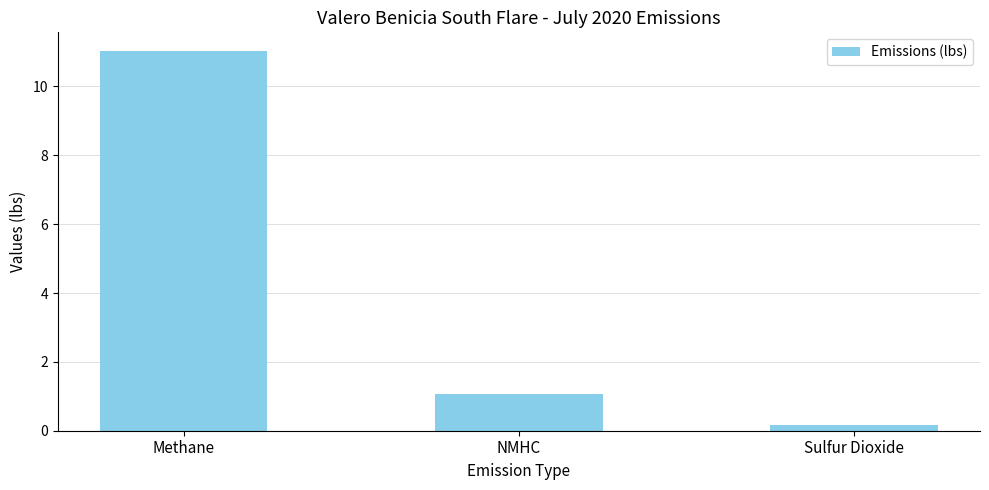

Are the bars horizontal?

No